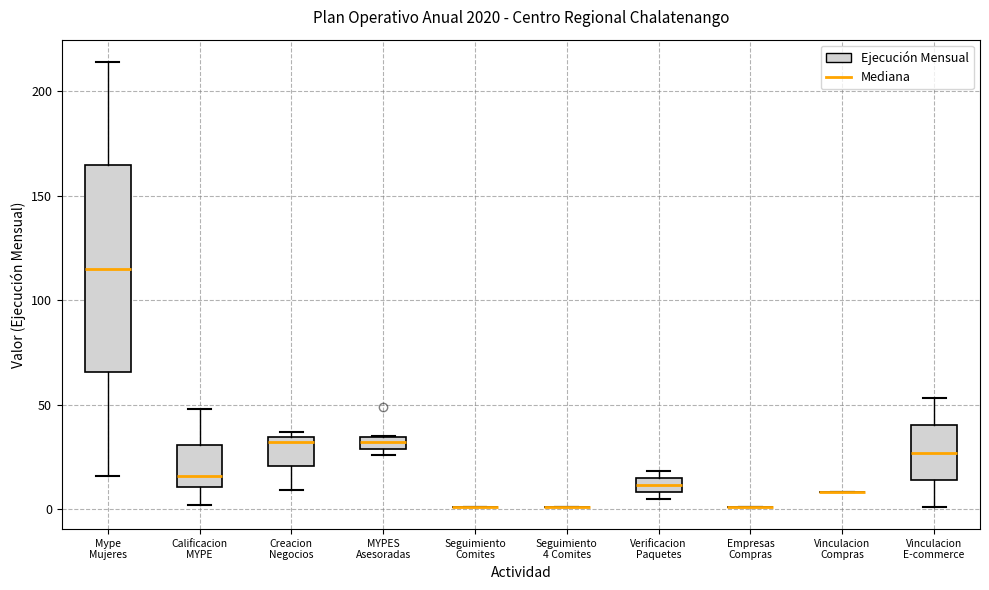

Comparing the boxes themselves (not the whiskers), which one is the tallest?

Mype Mujeres